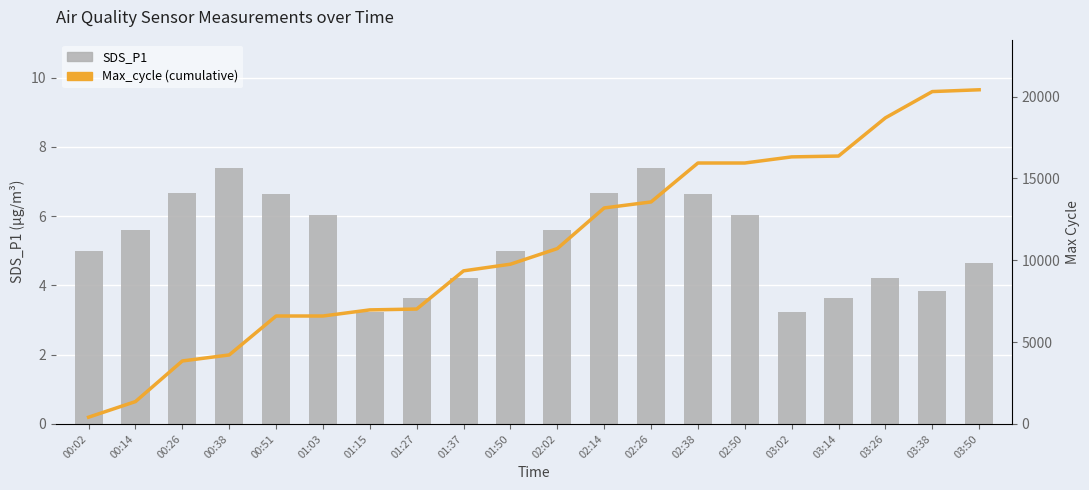

The value of Max_cycle (cumulative) at 00:38 is 4212.3. True or false?

True